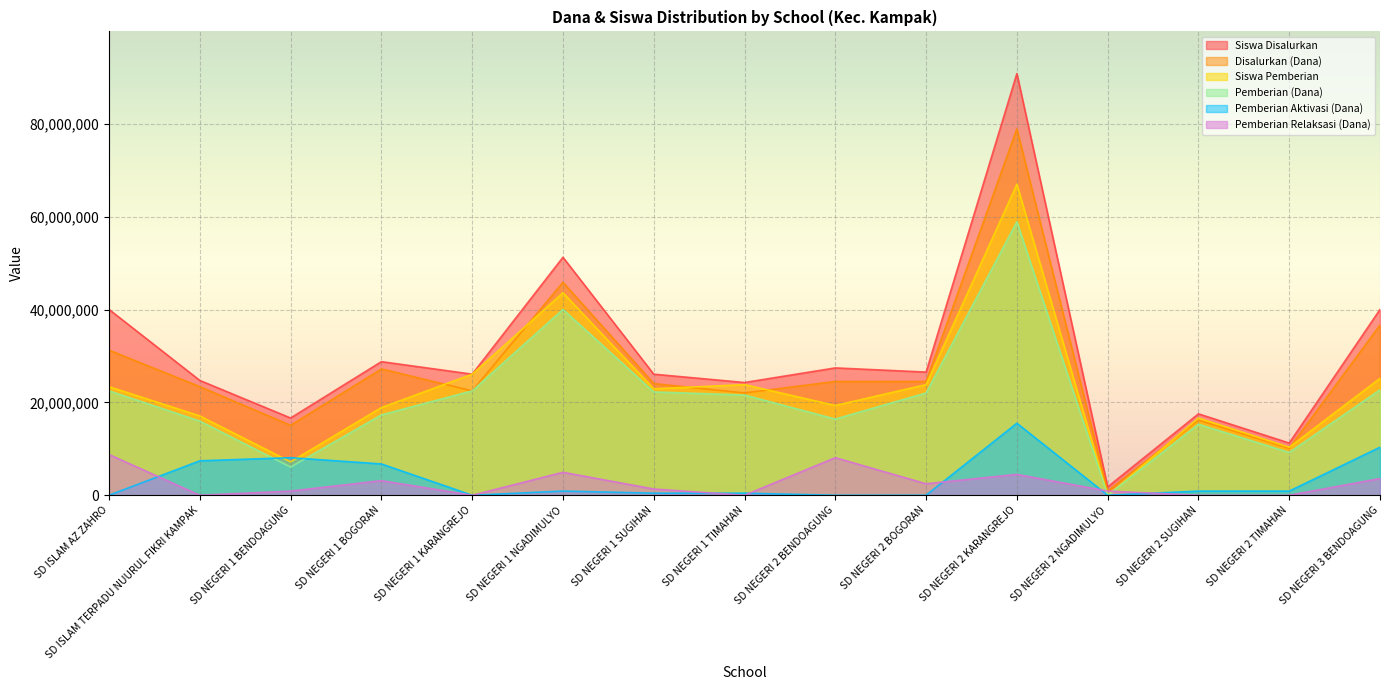

Where does the Pemberian (Dana) series first go above 21600000?

SD ISLAM AZ ZAHRO